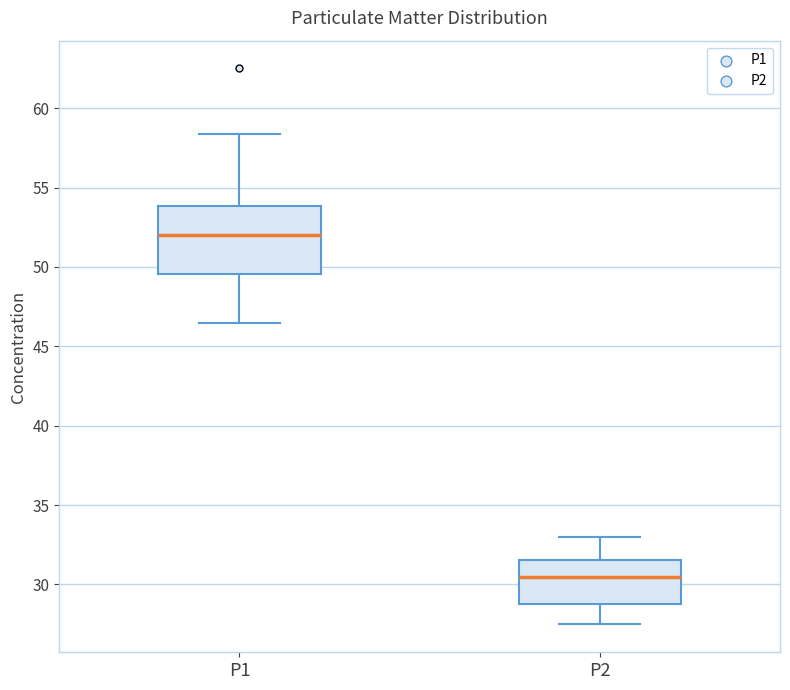

Where does the lower whisker of the box for P1 end on the y-axis? The values are not printed on the chart, so give them approximately, as read against the axis.

46.5